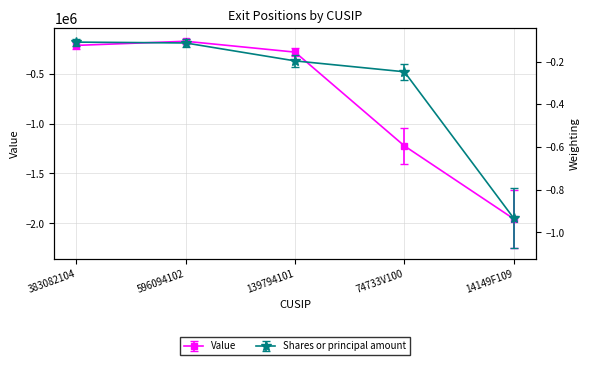

Where does the Value series first go above -242335?

383082104